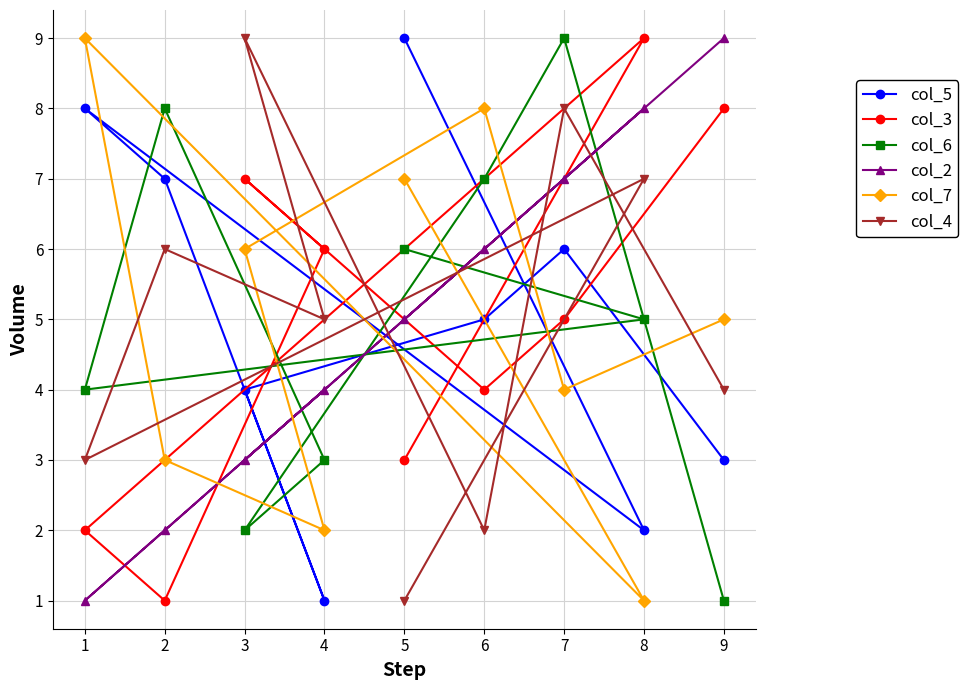

What value does the col_7 series have at 5?

7